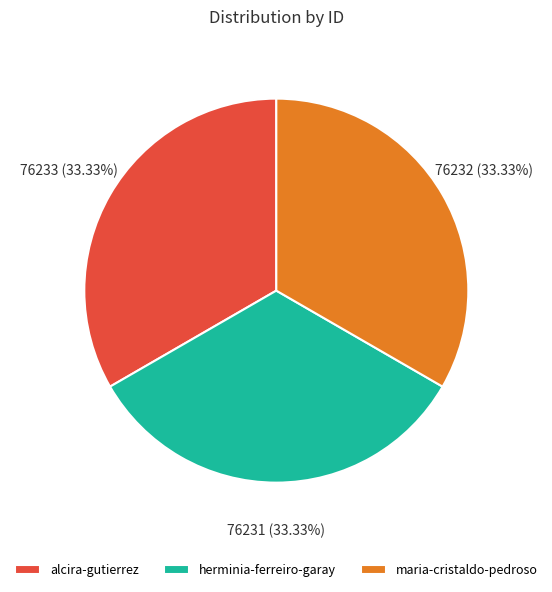

The alcira-gutierrez slice represents 33% of the pie. True or false?

True